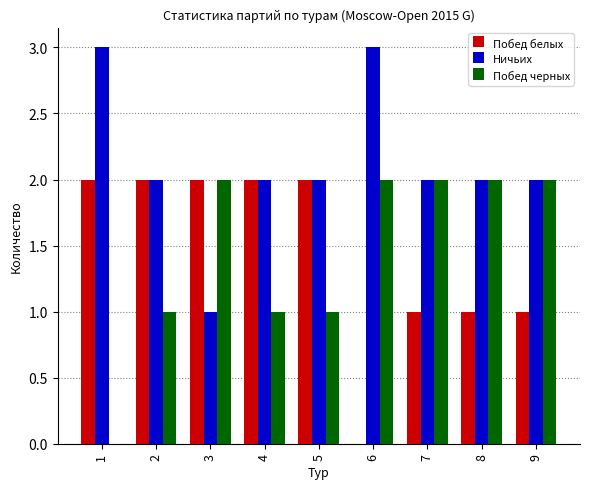

What is the greatest value displayed?

3